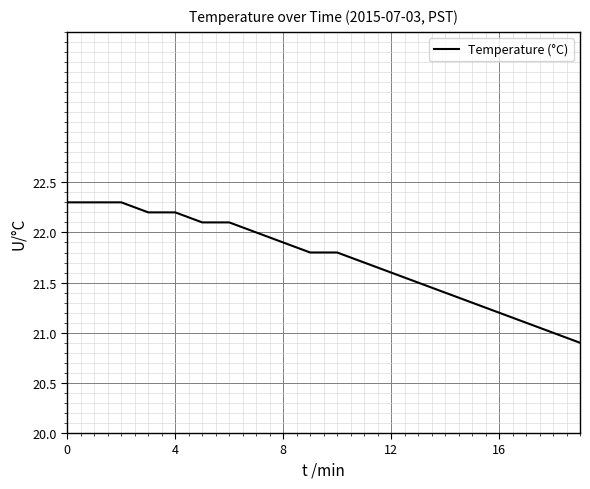

What is the maximum value shown in the chart?

22.3